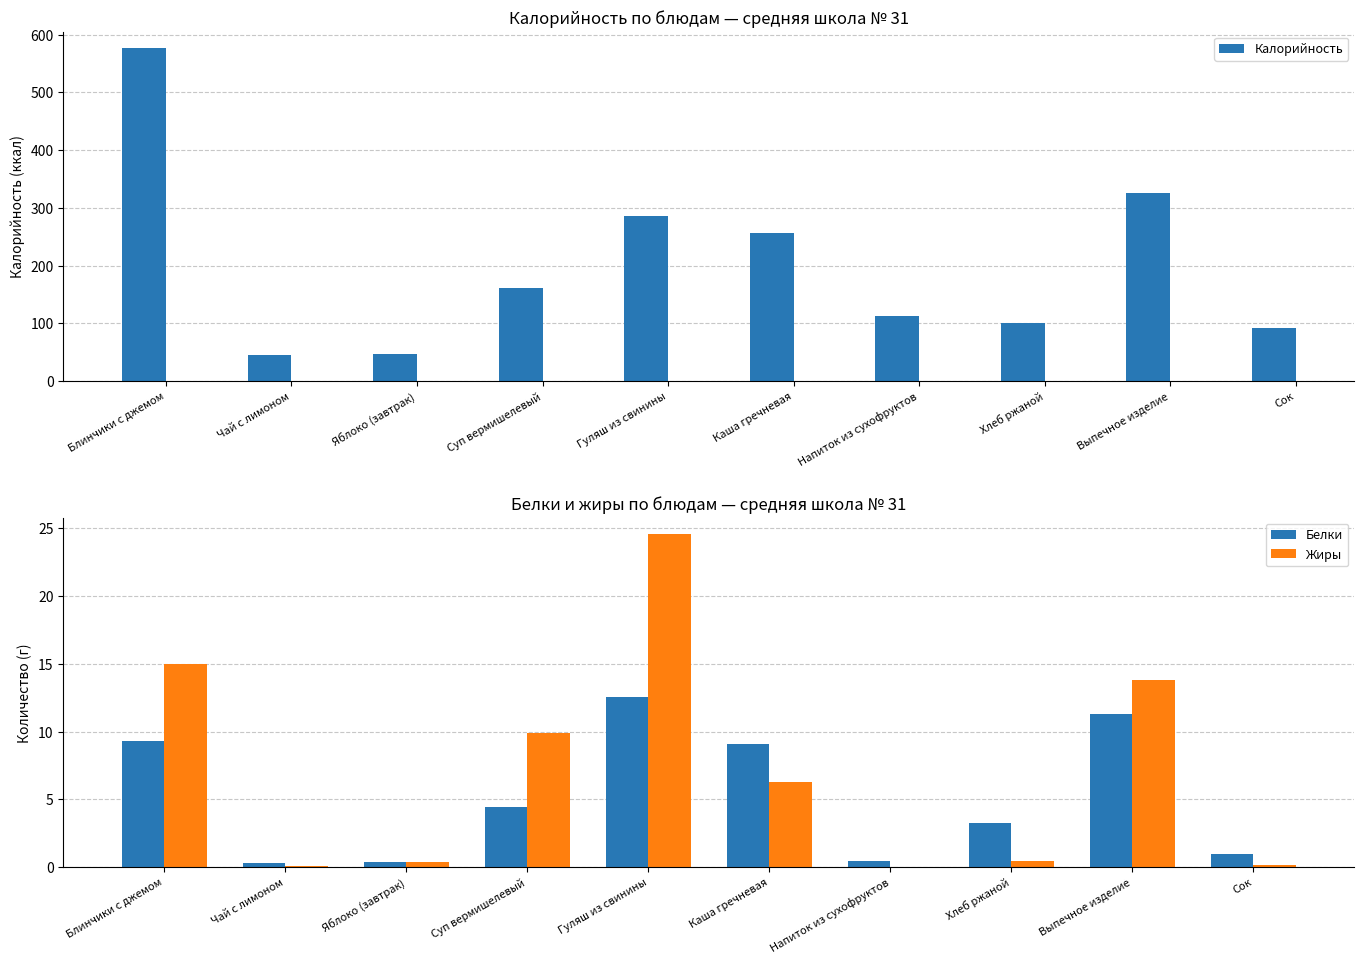

Rank the series at Напиток из сухофруктов from lowest to highest value.

Жиры, Белки, Калорийность